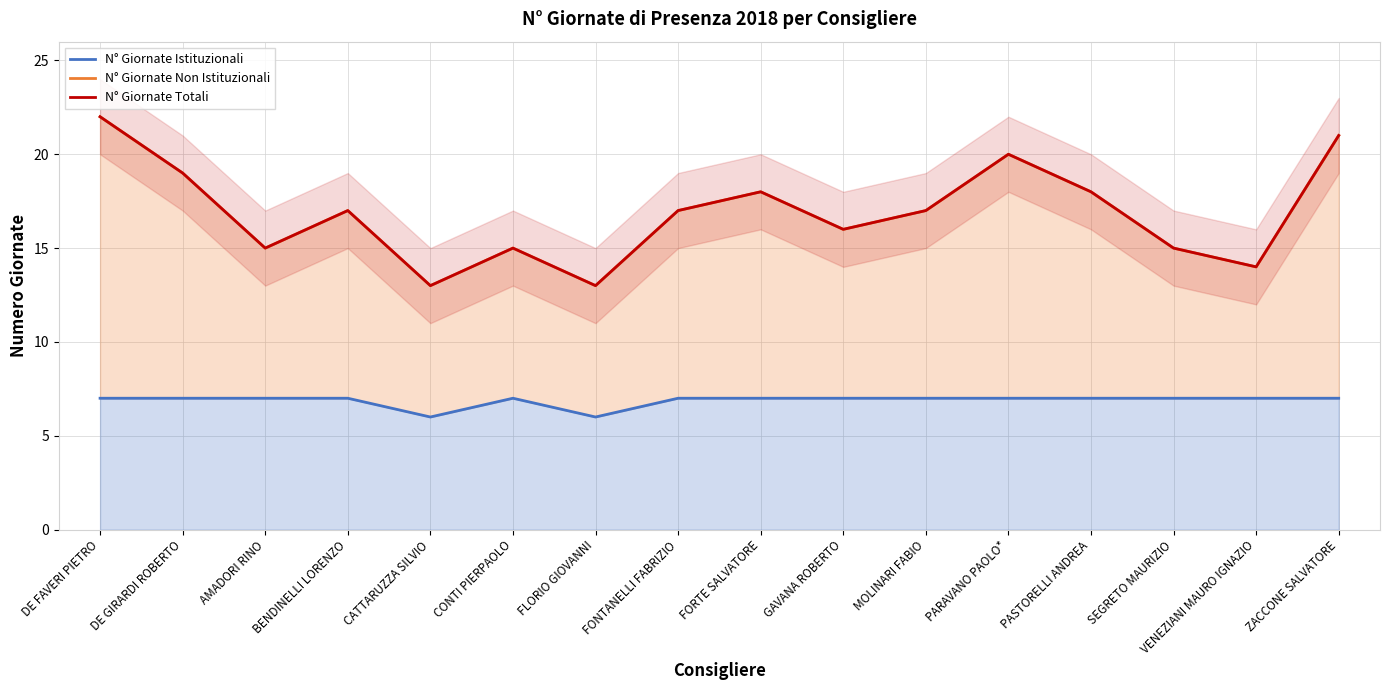

What is the label of the 12th point from the left?

PARAVANO PAOLO*